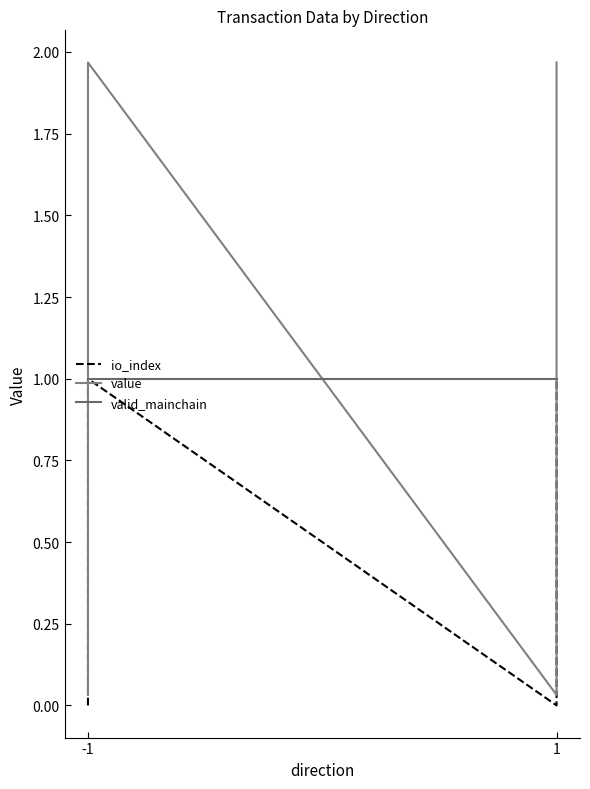

What are all the series names shown in the legend?

io_index, value, valid_mainchain